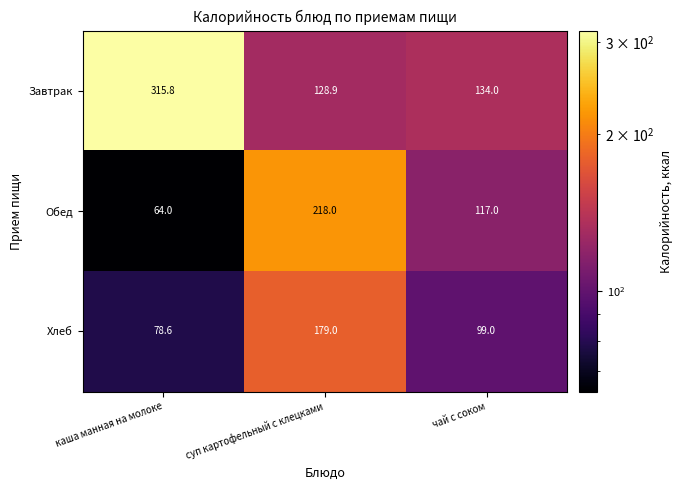

Reading right to left, list all the values displayed in this chart.

Завтрак: 134.0	128.9	315.8
Обед: 117.0	218.0	64.0
Хлеб: 99.0	179.0	78.6